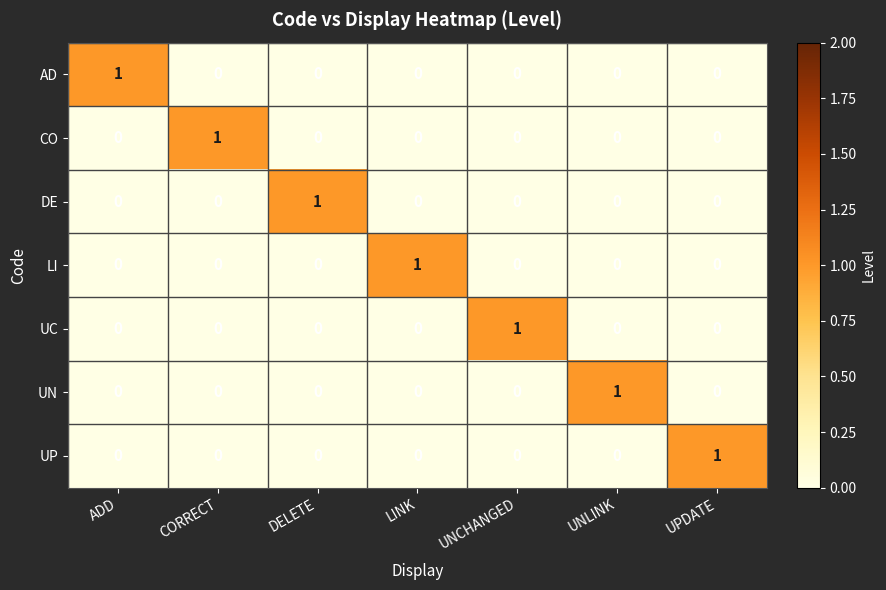

How many data points does each series have?

7